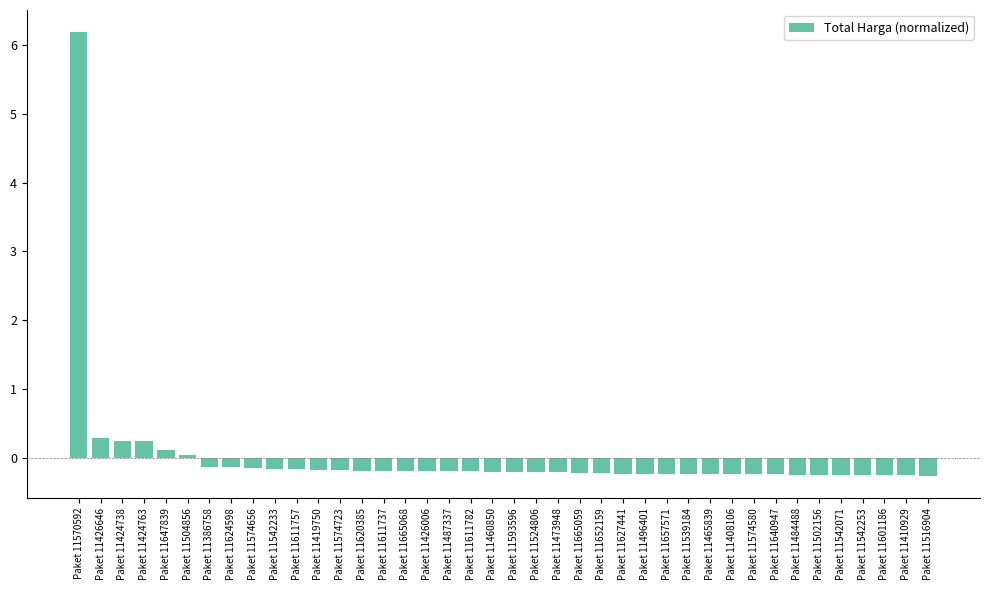

What is the difference between the maximum and minimum values?

6.4